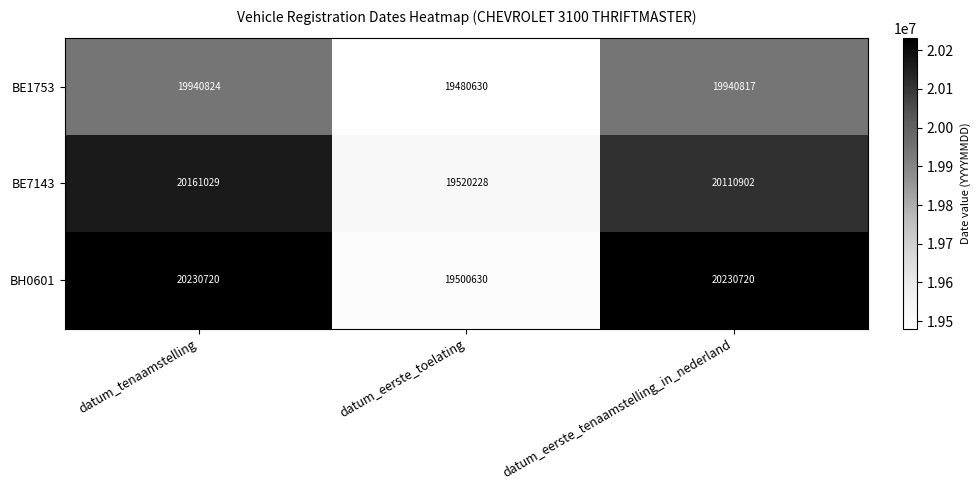

What is the sum of the BE1753 values at datum_eerste_toelating and datum_eerste_tenaamstelling_in_nederland?

39421447